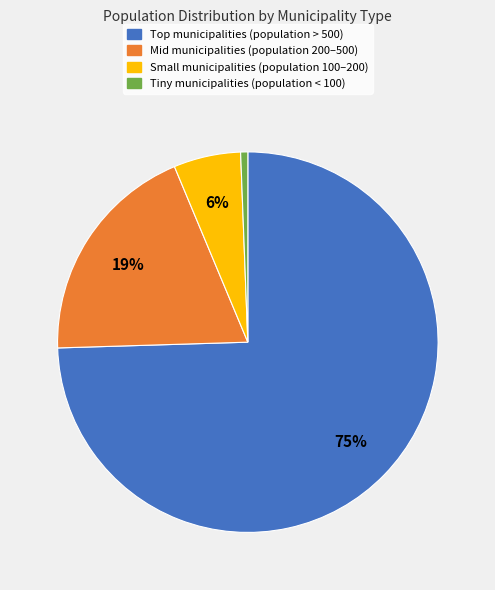

Which has a higher value, Mid municipalities (population 200–500) or Tiny municipalities (population < 100)?

Mid municipalities (population 200–500)